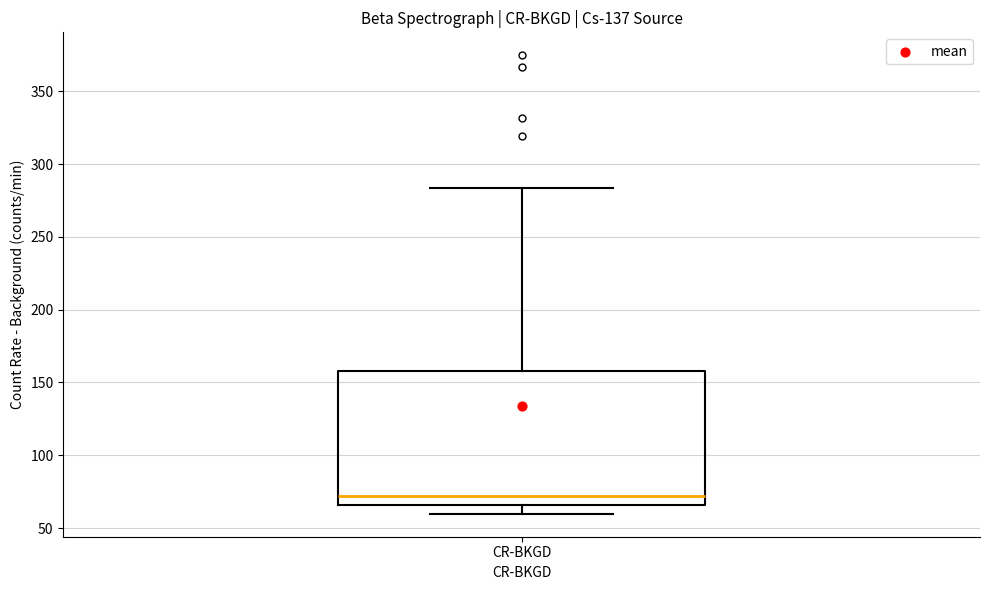

Transcribe this box plot: give where the median line is, the range the box spans, and where the two whiskers end, as read against the y-axis. The values are not printed on the chart, so give them approximately, as read against the axis.

median 70, box 65 to 160, whiskers 60 to 285